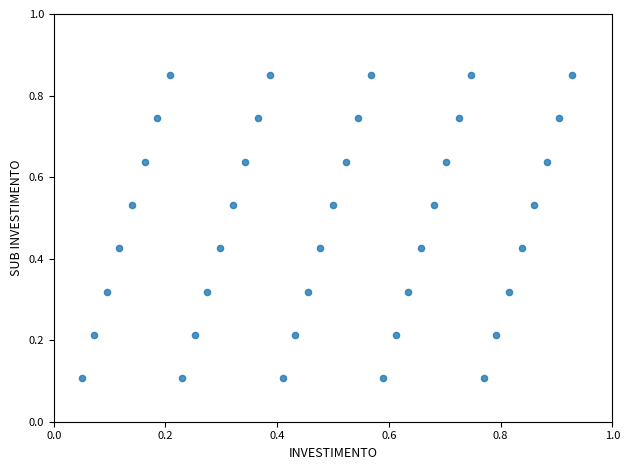

What is the range of X values (max minus min)?

0.9